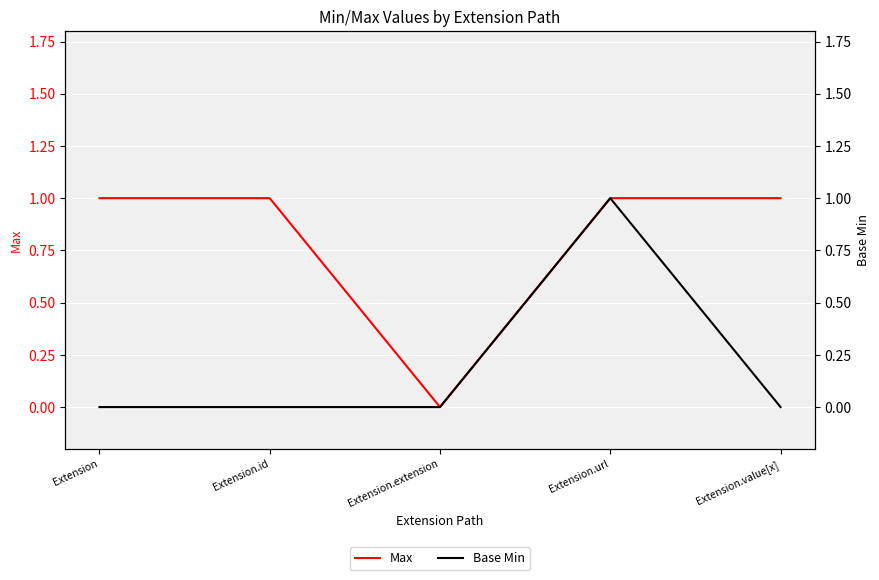

What is the difference between the Base Min values at Extension and Extension.url?

1